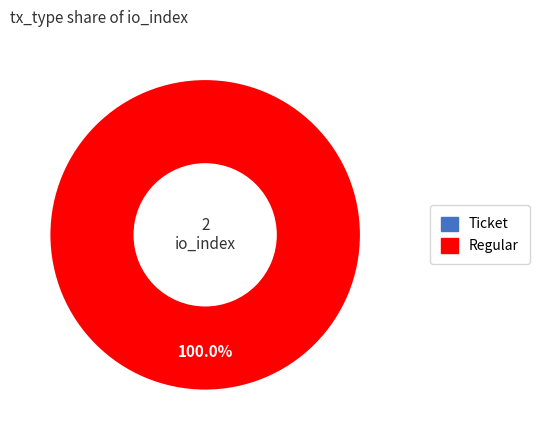

Is there a majority slice in this chart?

Yes